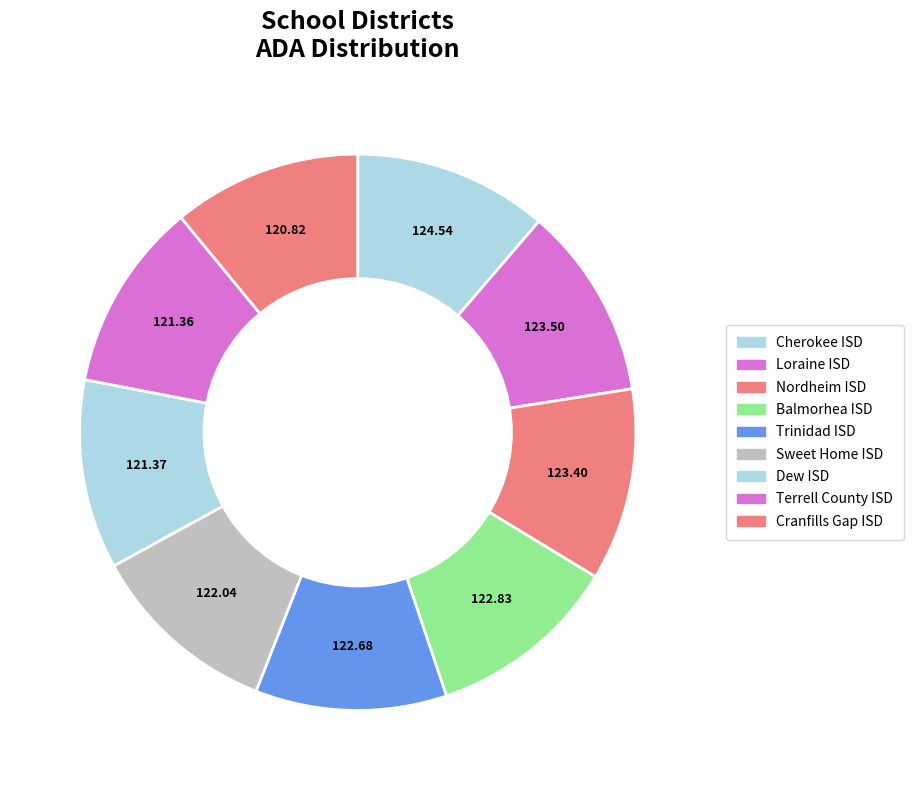

Rank the categories by value from highest to lowest.

Cherokee ISD, Loraine ISD, Nordheim ISD, Balmorhea ISD, Trinidad ISD, Sweet Home ISD, Dew ISD, Terrell County ISD, Cranfills Gap ISD